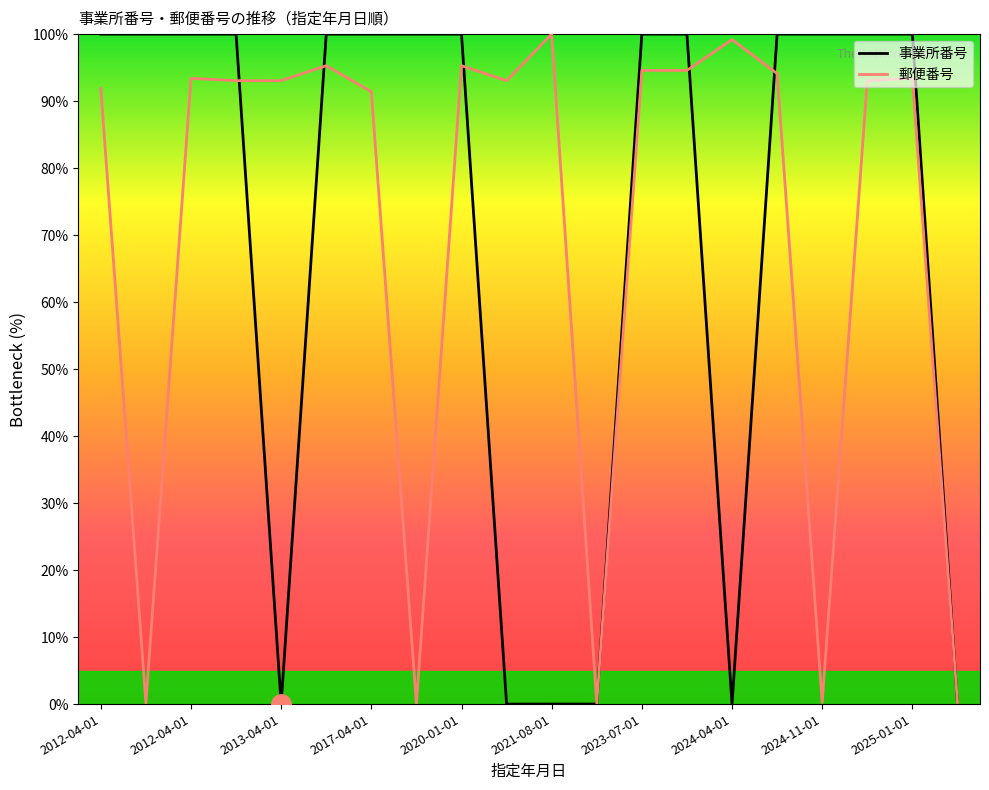

How many lines are shown in the chart?

2